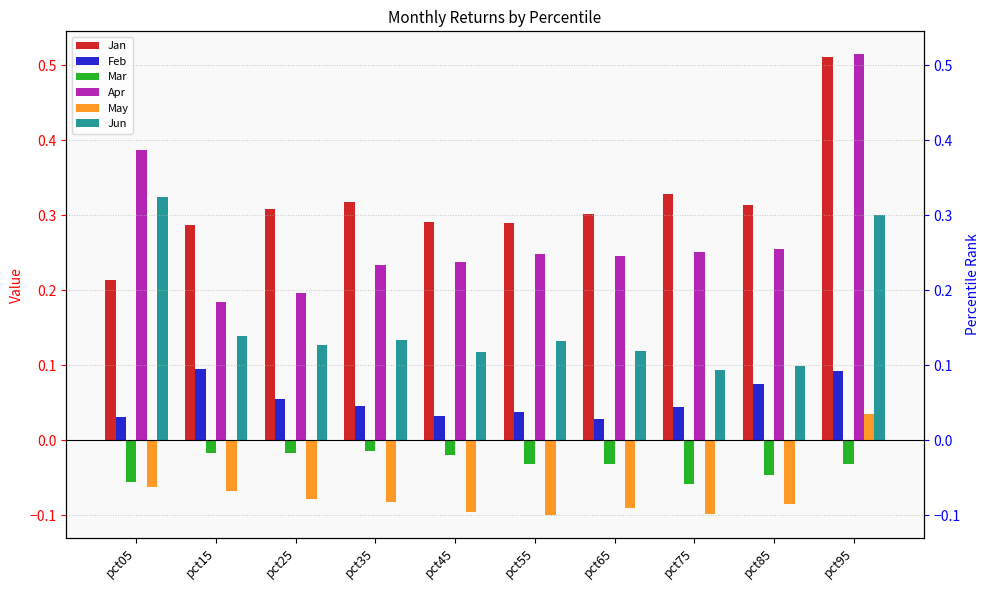

How many groups of bars are there?

10